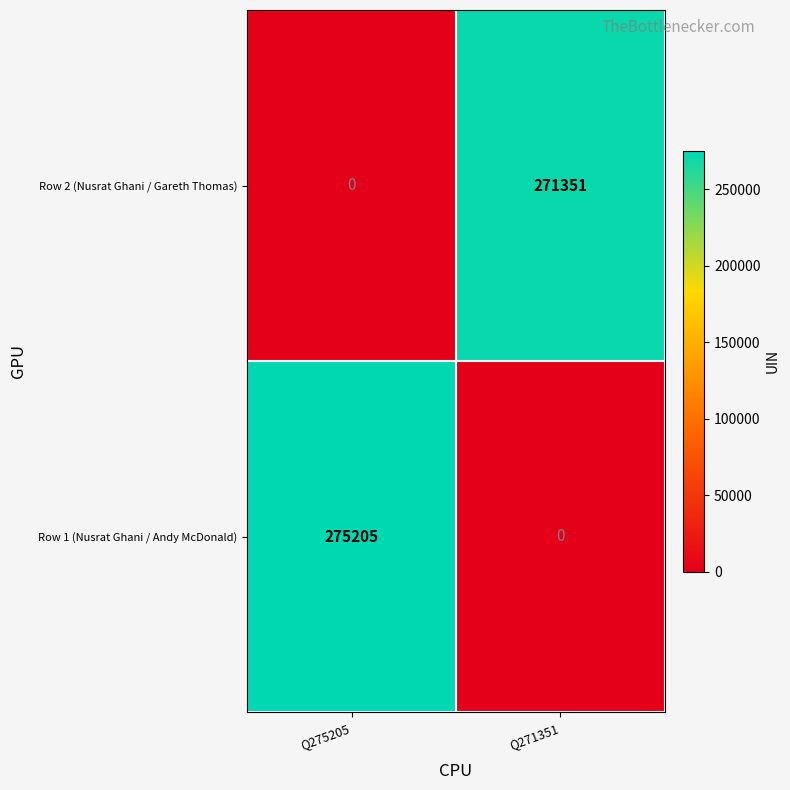

How many values in the Row 2 (Nusrat Ghani / Gareth Thomas) series are below 271351?

1